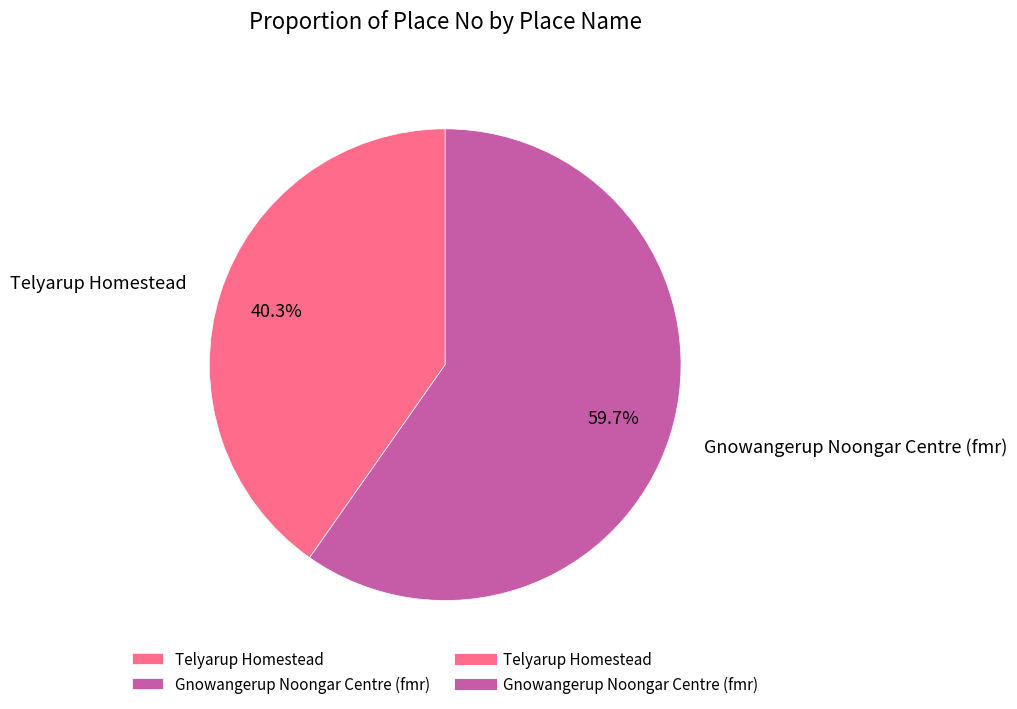

Approximately how many times larger is the value at Gnowangerup Noongar Centre (fmr) compared to Telyarup Homestead?

1.5